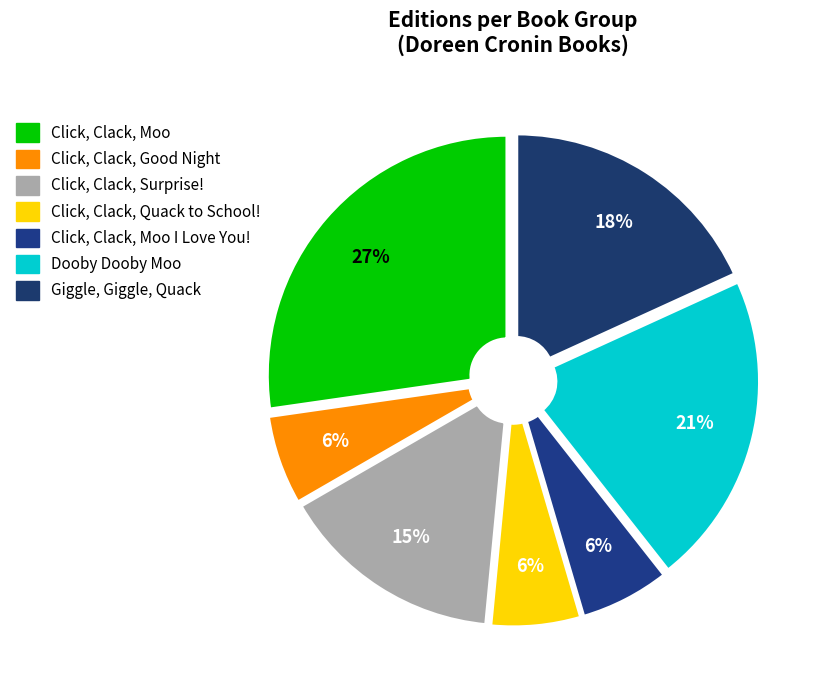

How many segments does this pie chart have?

7